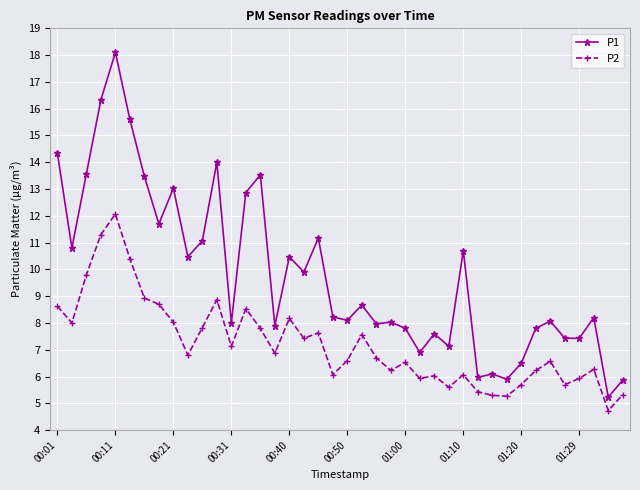

Count the number of categories in the chart.

40